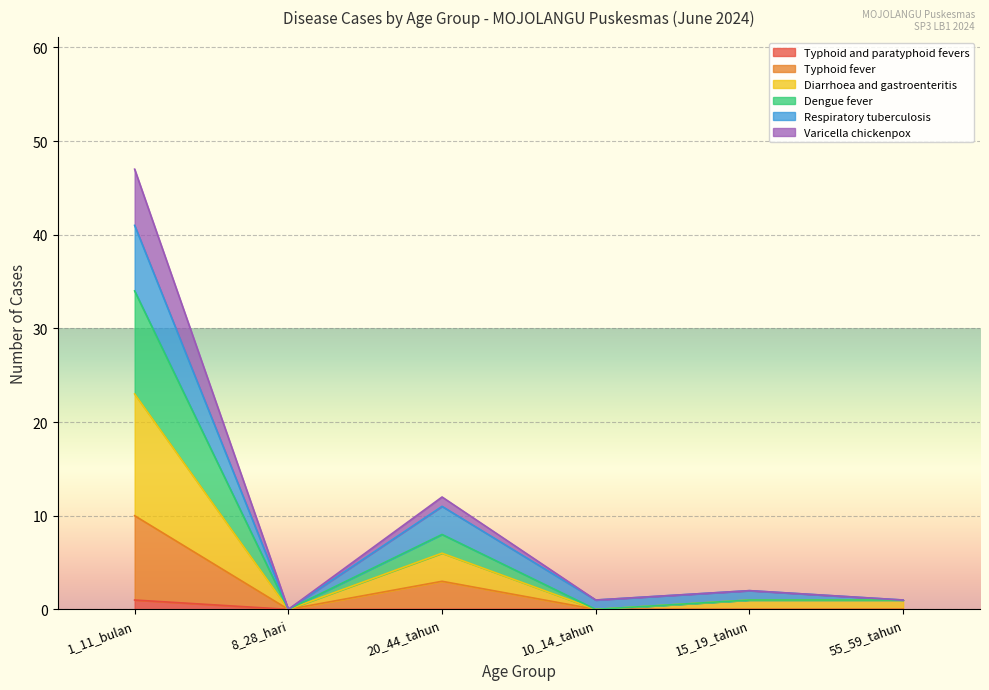

Reading left to right, extract all data points from this chart.

Typhoid and paratyphoid fevers: 1_11_bulan=1	8_28_hari=0	20_44_tahun=0	10_14_tahun=0	15_19_tahun=0	55_59_tahun=0
Typhoid fever: 1_11_bulan=10	8_28_hari=0	20_44_tahun=3	10_14_tahun=0	15_19_tahun=0	55_59_tahun=0
Diarrhoea and gastroenteritis: 1_11_bulan=23	8_28_hari=0	20_44_tahun=6	10_14_tahun=0	15_19_tahun=1	55_59_tahun=1
Dengue fever: 1_11_bulan=34	8_28_hari=0	20_44_tahun=8	10_14_tahun=0	15_19_tahun=1	55_59_tahun=1
Respiratory tuberculosis: 1_11_bulan=41	8_28_hari=0	20_44_tahun=11	10_14_tahun=1	15_19_tahun=2	55_59_tahun=1
Varicella chickenpox: 1_11_bulan=47	8_28_hari=0	20_44_tahun=12	10_14_tahun=1	15_19_tahun=2	55_59_tahun=1